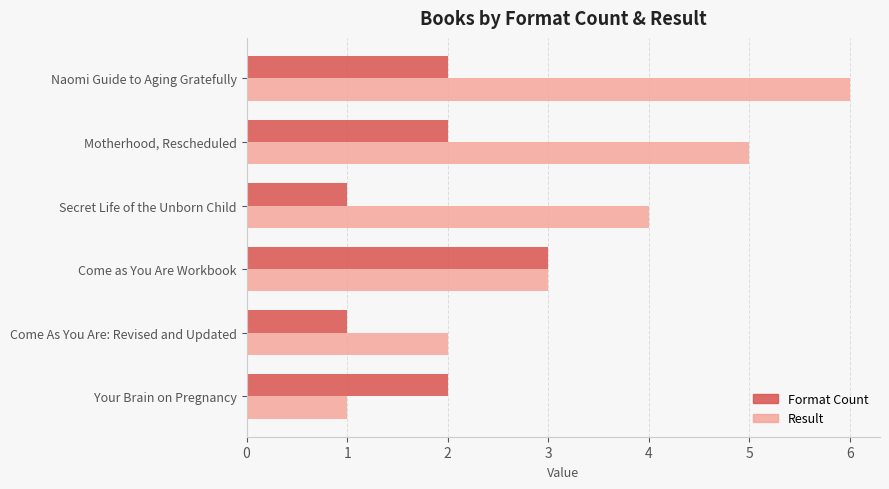

True or false: Format Count has a value of 3 at Motherhood, Rescheduled.

False